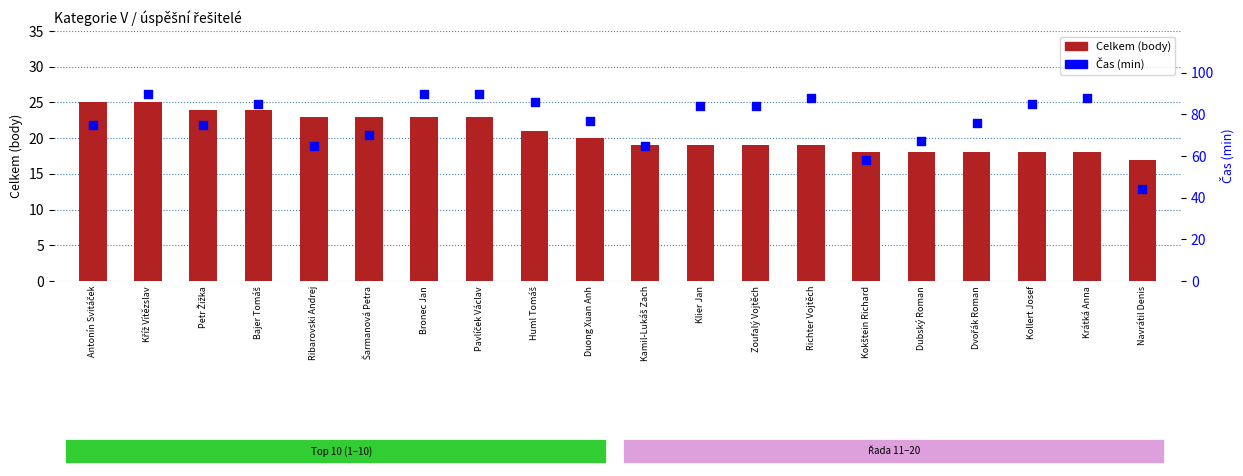

At which category is the sum across all series the highest?

Kříž Vítězslav